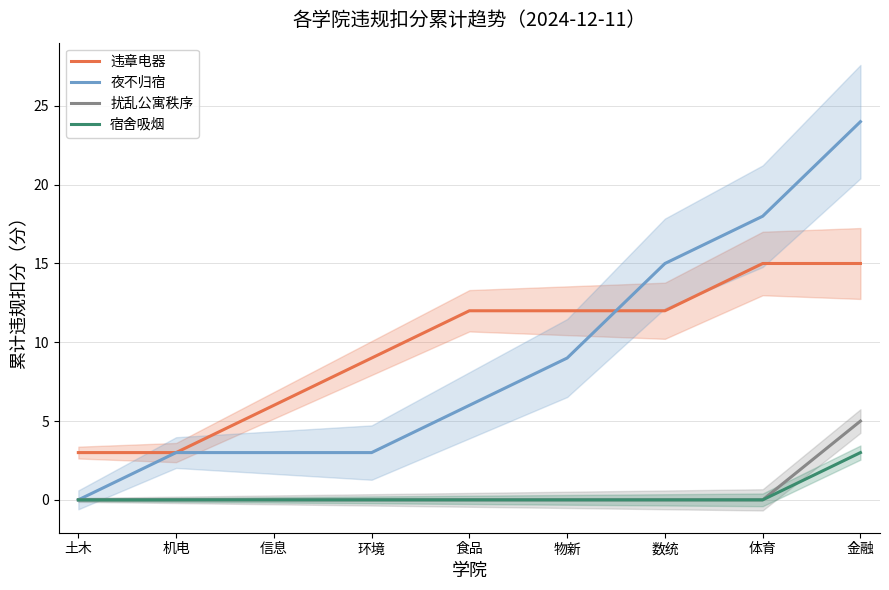

How many 宿舍吸烟 values are between 0 and 1?

8